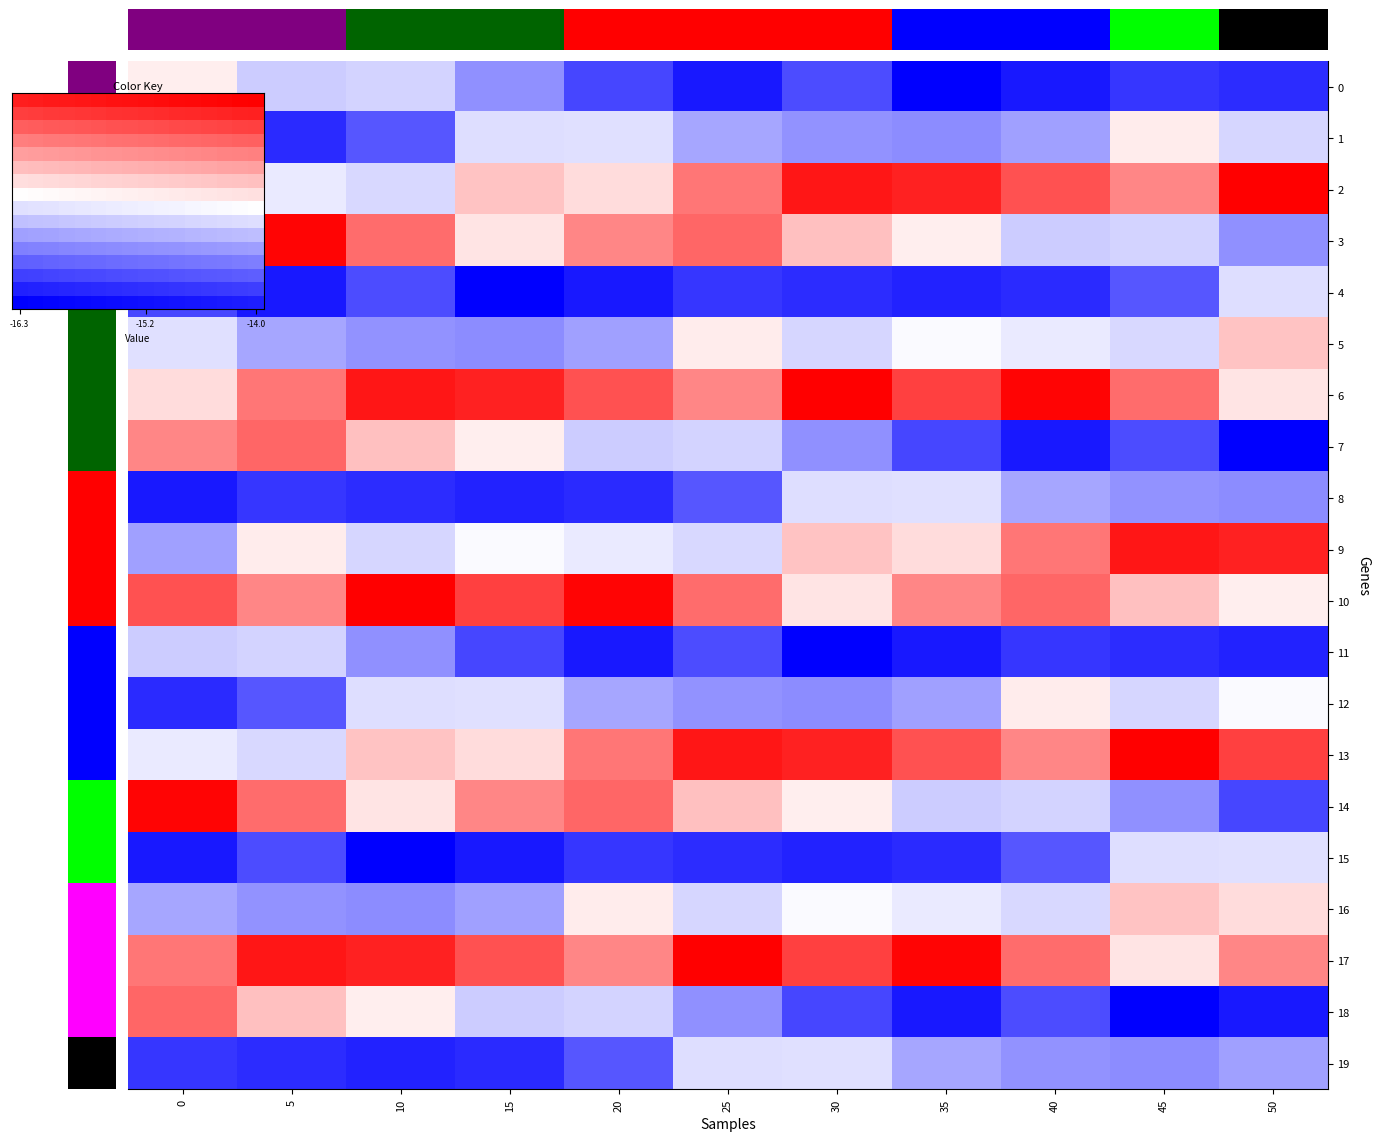

True or false: 19 has a value of -15.6 at 35.

True